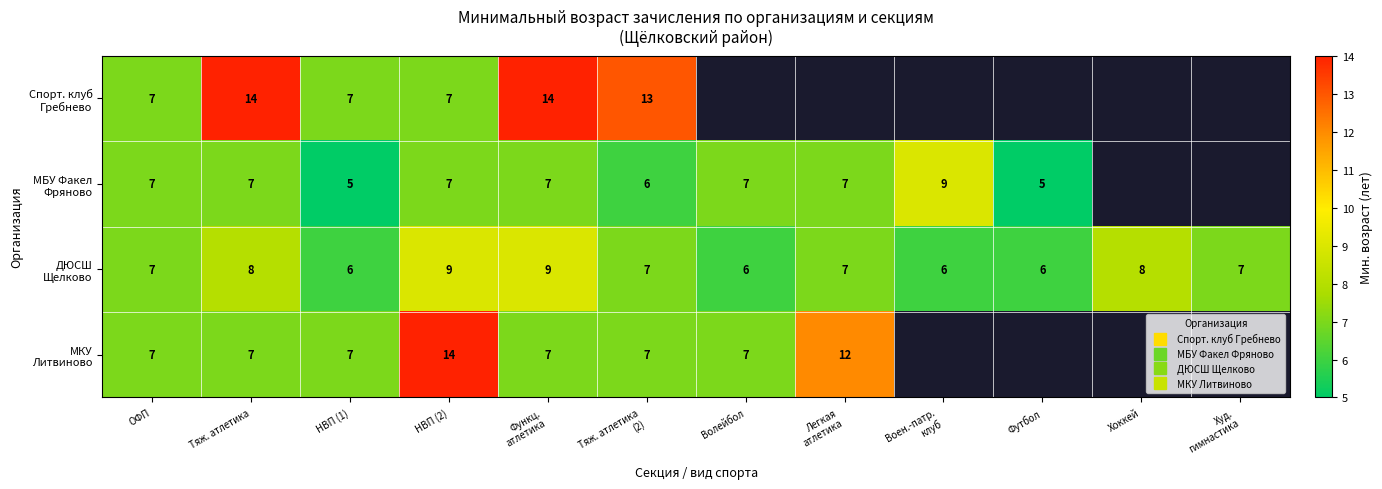

Which category has the highest value in the МБУ Факел Фряново series?

Воен.-патр. клуб